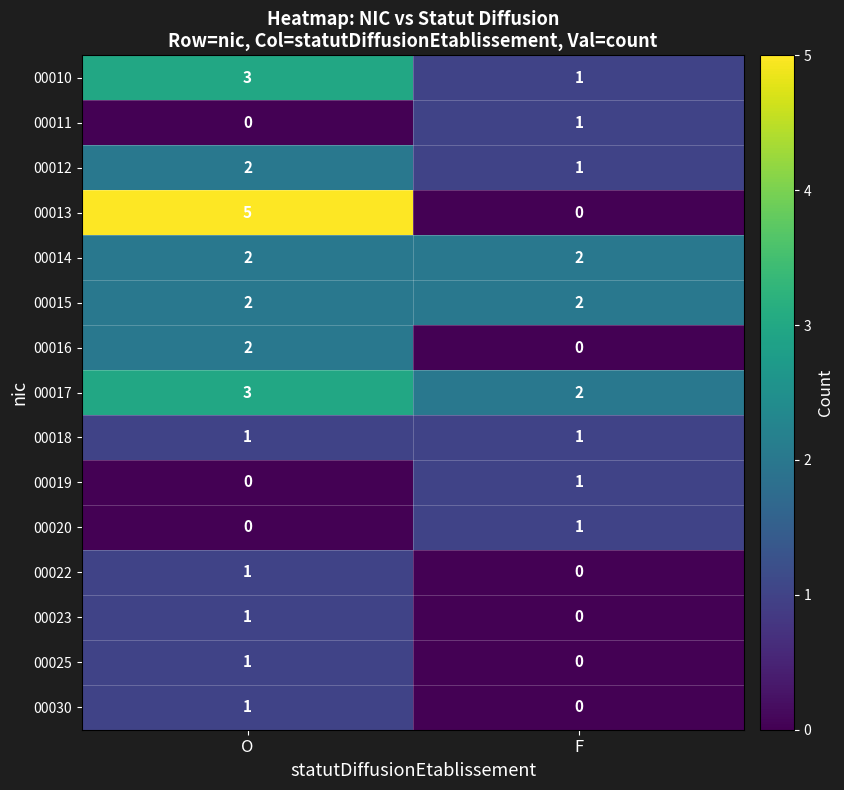

Which category has the highest value across all series?

O